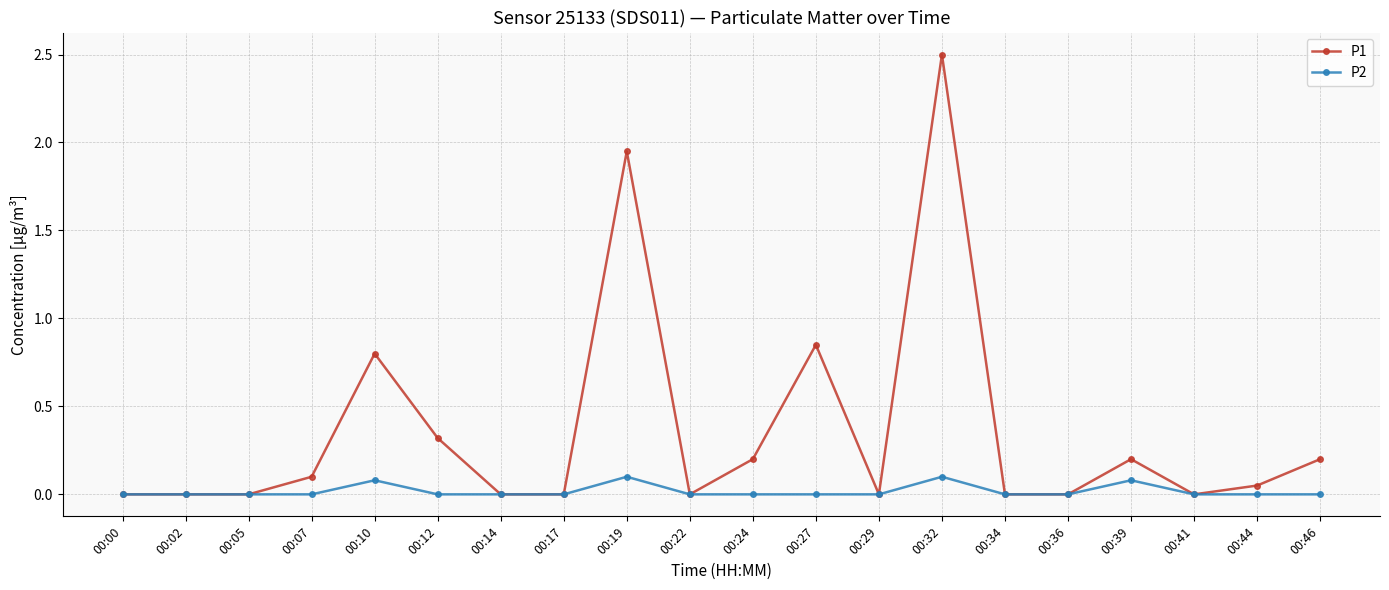

True or false: P1 has more than 2 points higher than both neighbors.

True